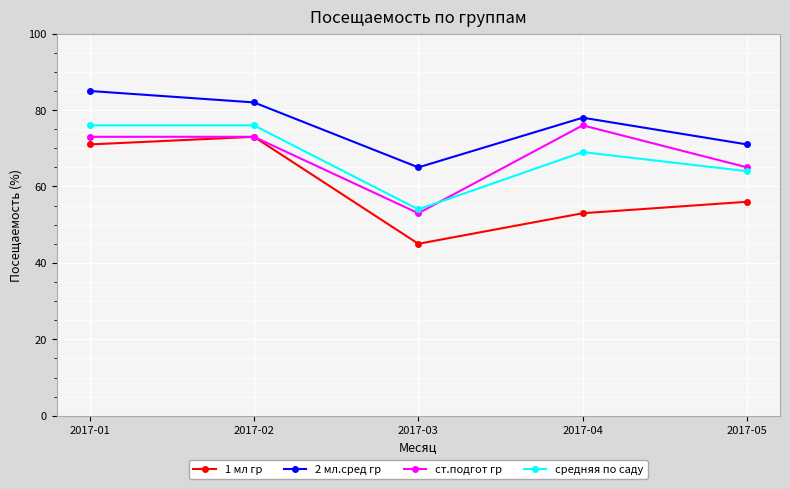

How many interior local valleys does the ст.подгот гр series have?

1